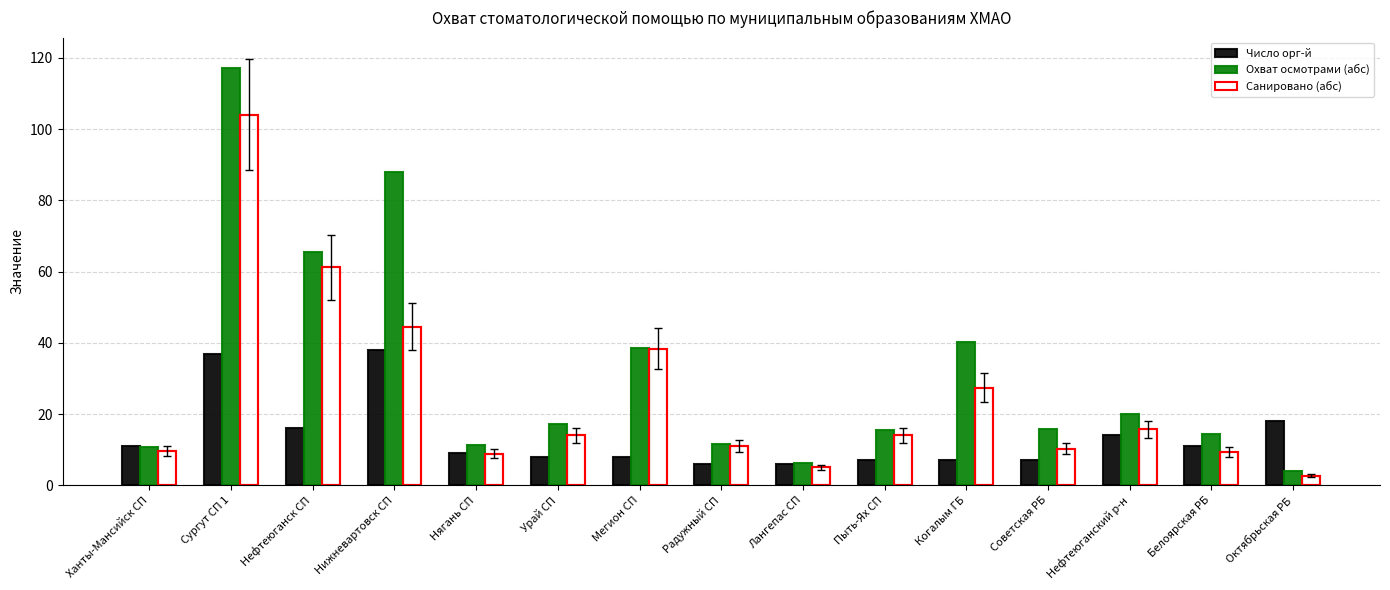

At which category is the sum across all series the highest?

Сургут СП 1